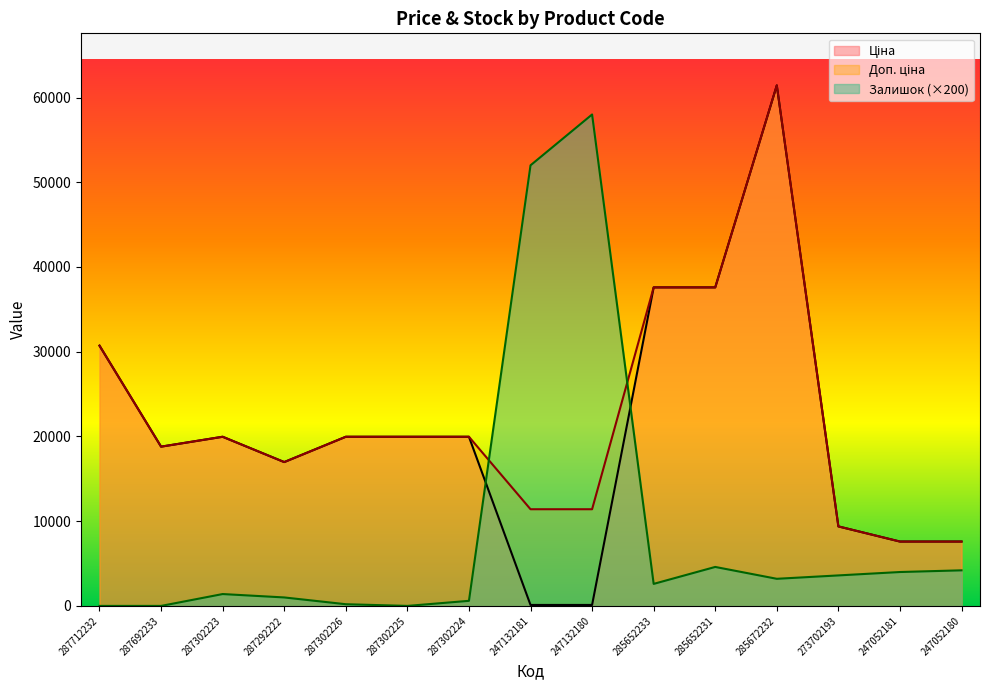

Which series has the largest range (max minus min)?

Ціна